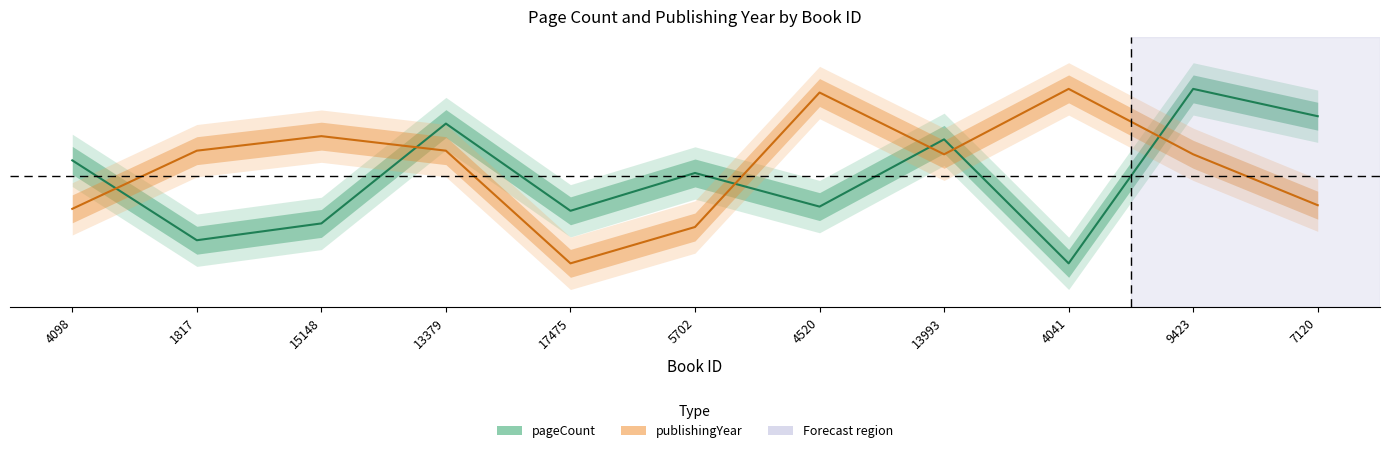

After their last crossing, which series has the higher values: pageCount or publishingYear?

pageCount